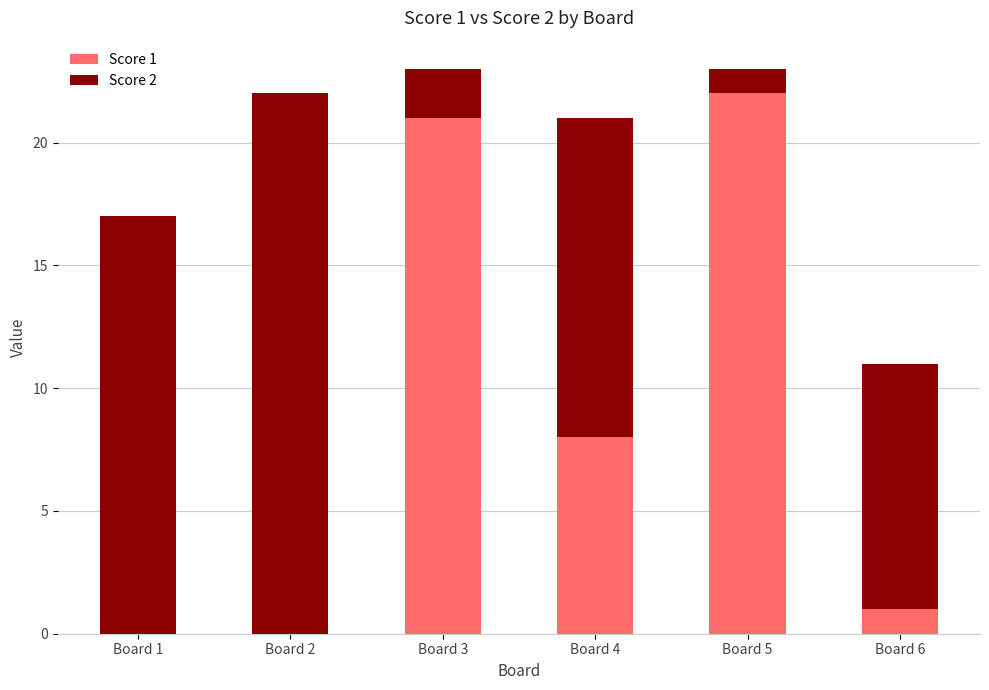

Are the bars horizontal?

No